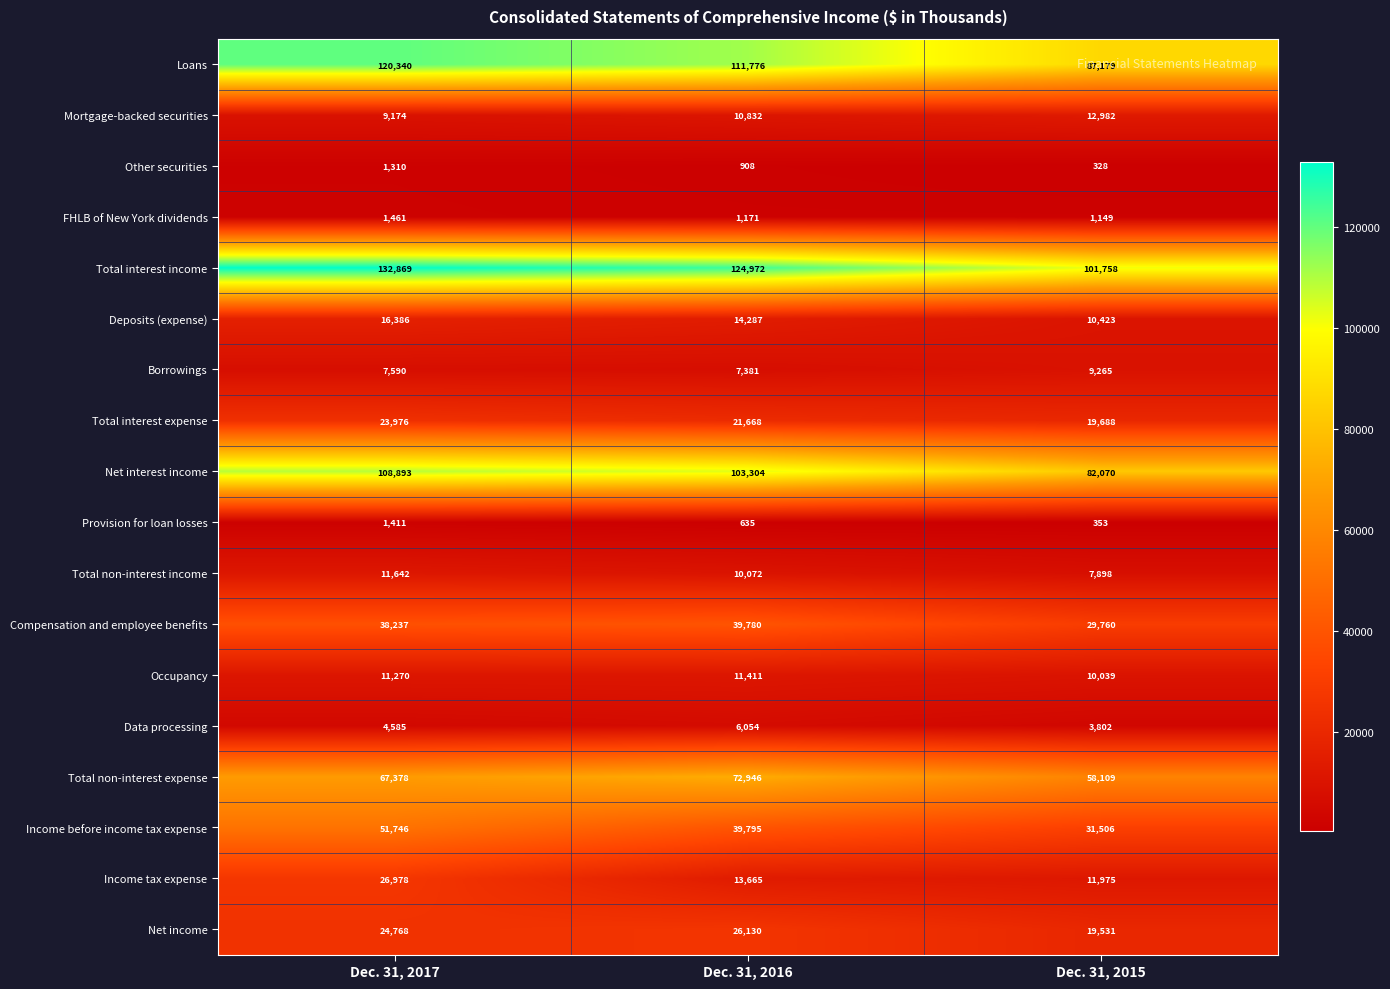

True or false: Mortgage-backed securities has a value of 19357 at Dec. 31, 2015.

False